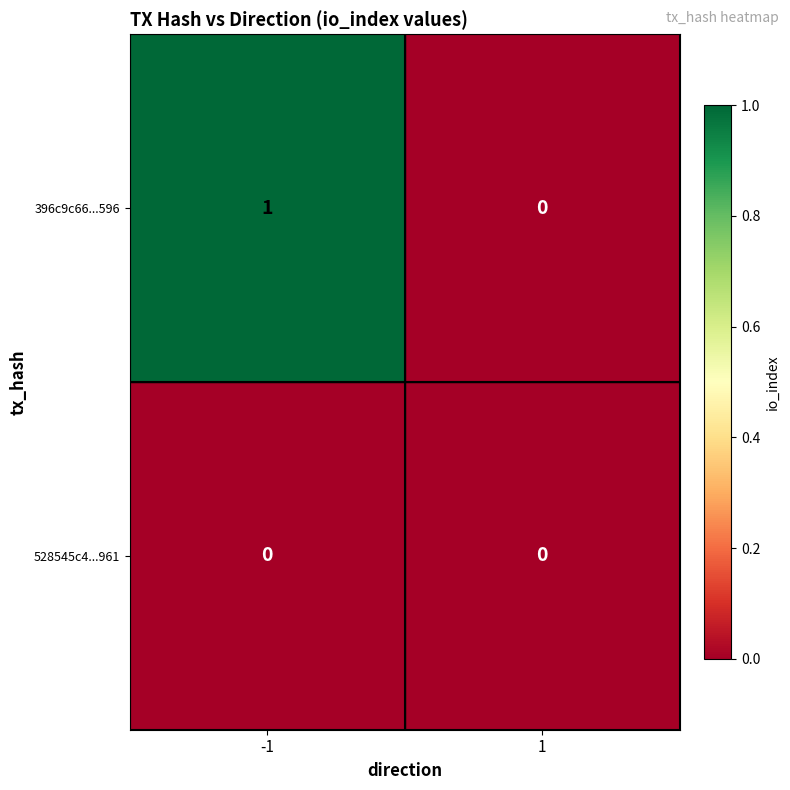

The 396c9c66...596 series shows 0 at 1. True or false?

True